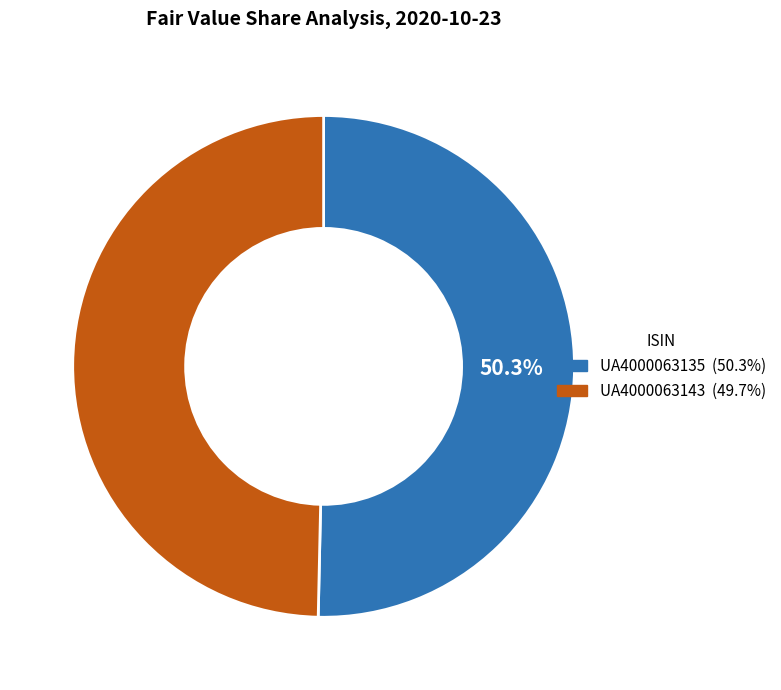

Which slice represents more than half of the pie?

UA4000063135